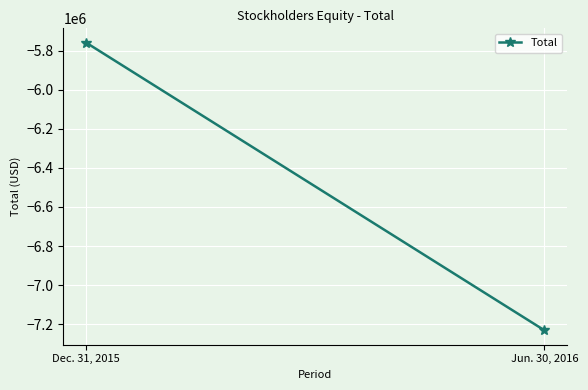

Reading left to right, transcribe all the data shown in this chart.

Dec. 31, 2015=-5758249	Jun. 30, 2016=-7231947